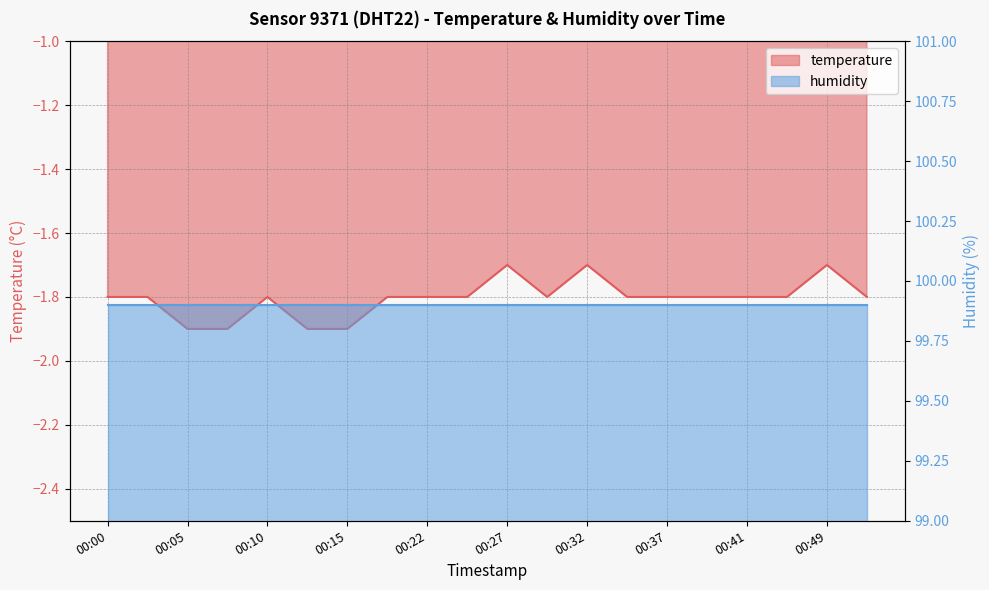

Is it true that the value at 00:24 is -1.8?

True